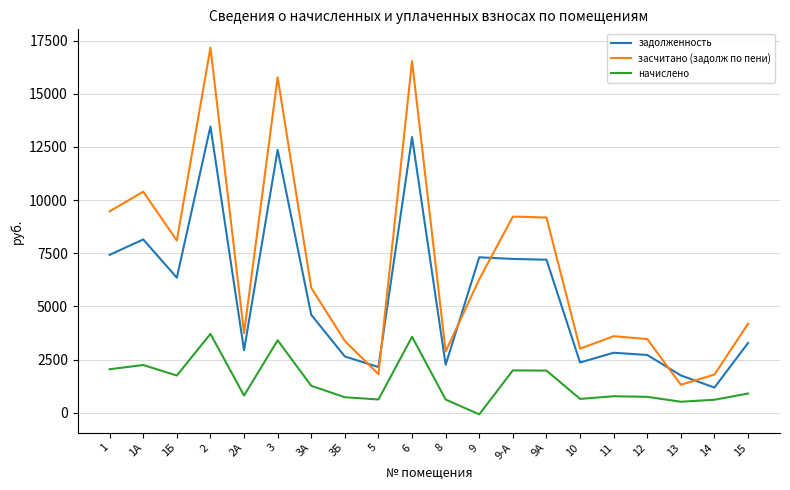

What is the maximum value shown in the chart?

17167.5